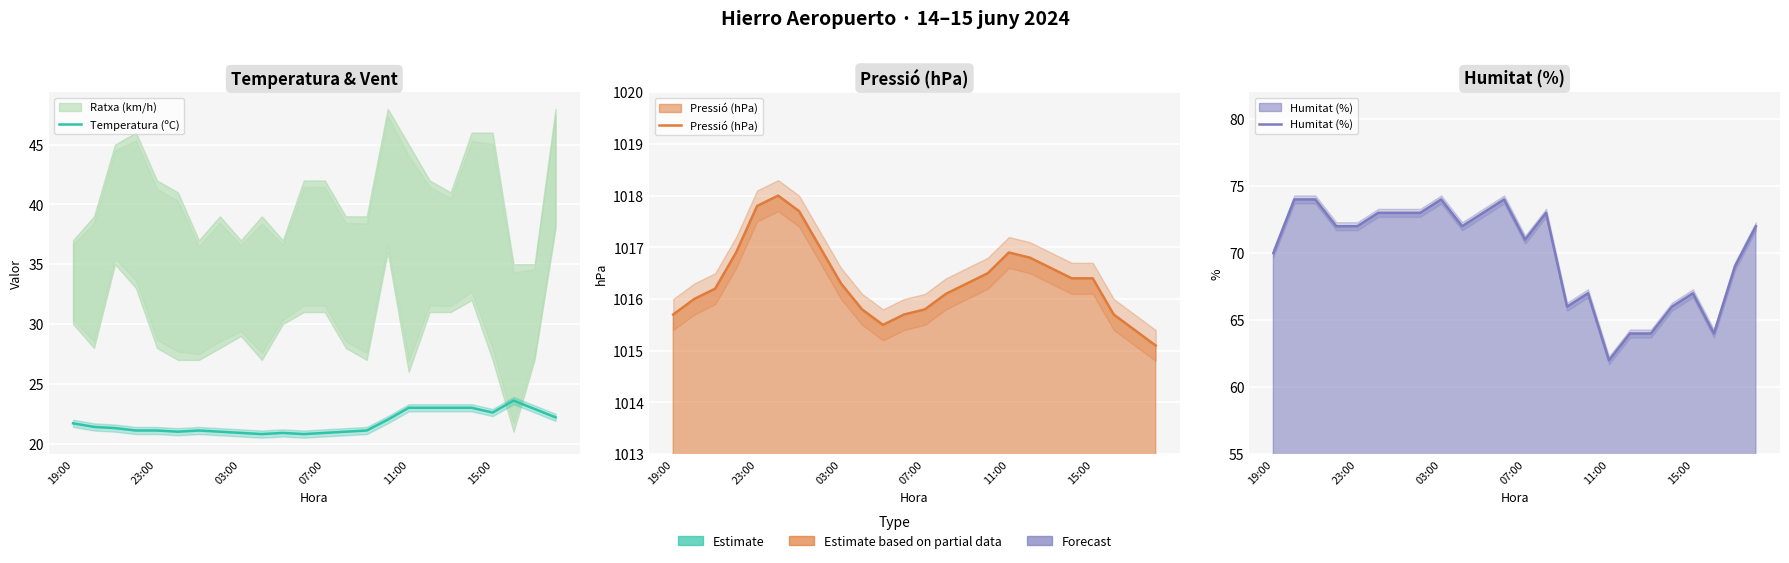

Where is Humitat (%) nearest to the value 68?

15